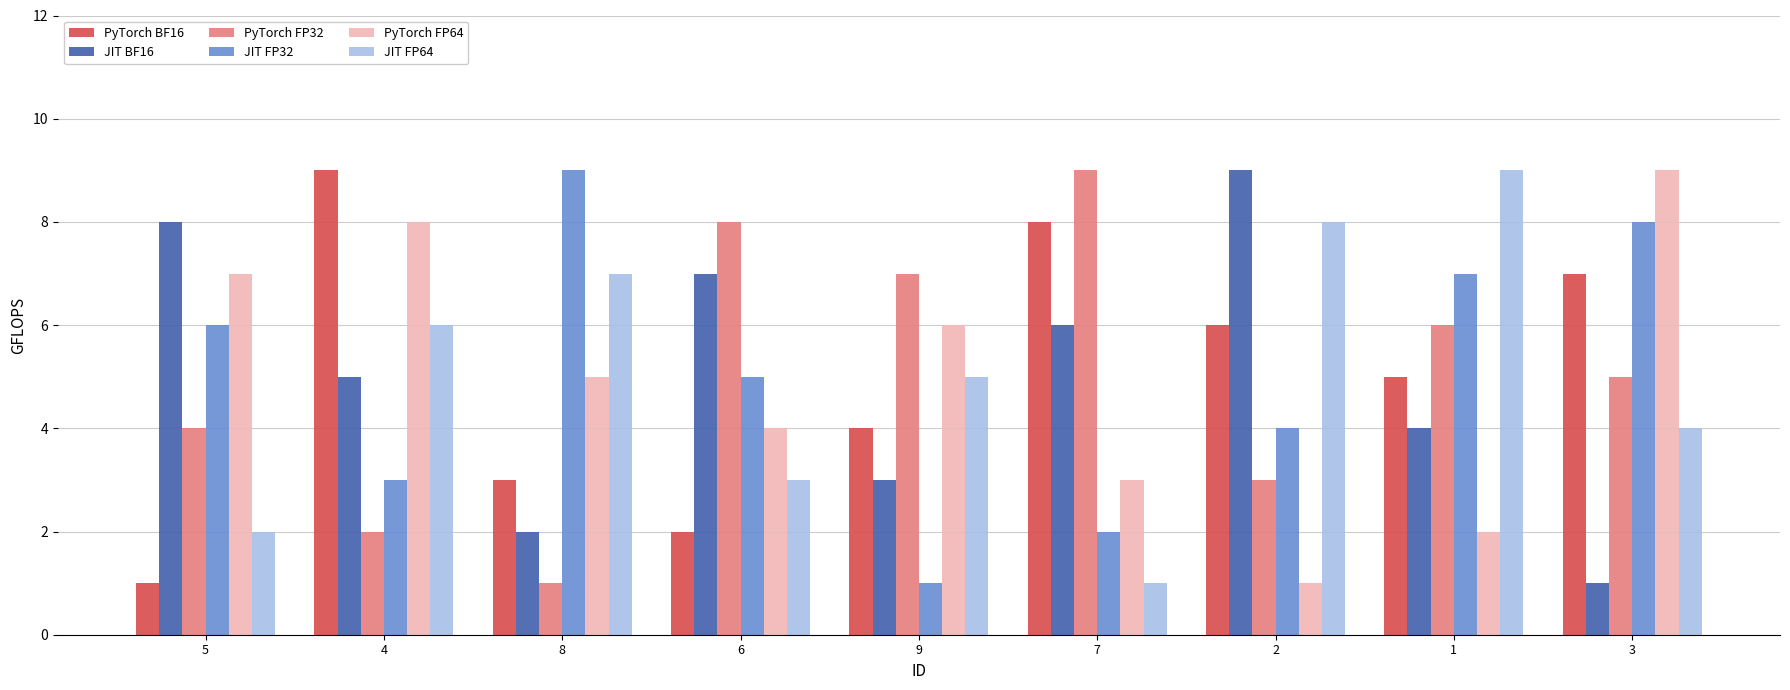

At how many categories does at least one series exceed 2?

9